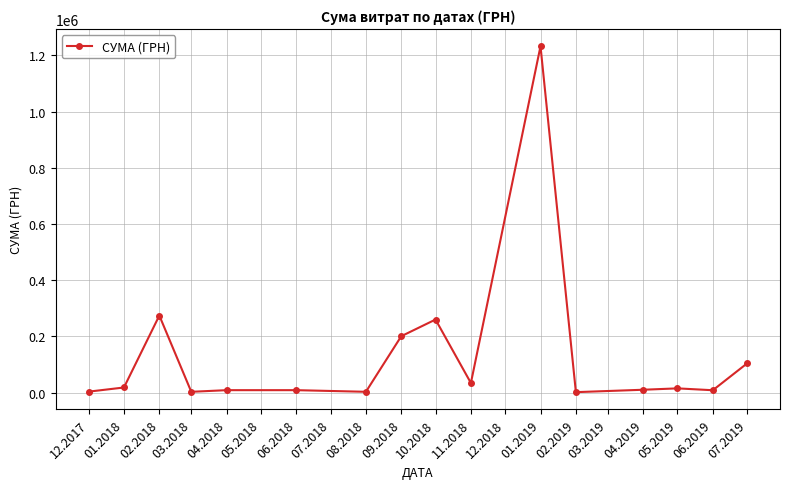

What is the average value?

136678.9